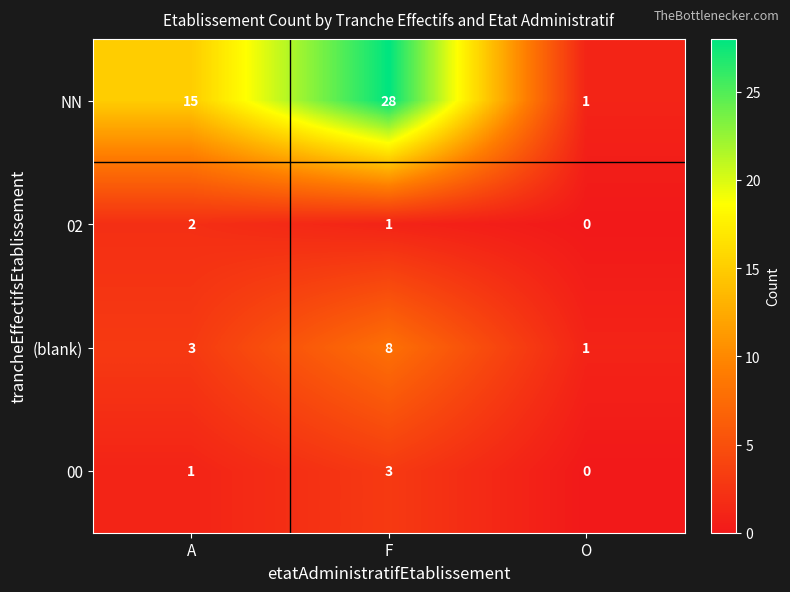

The value of NN at O is 0. True or false?

False